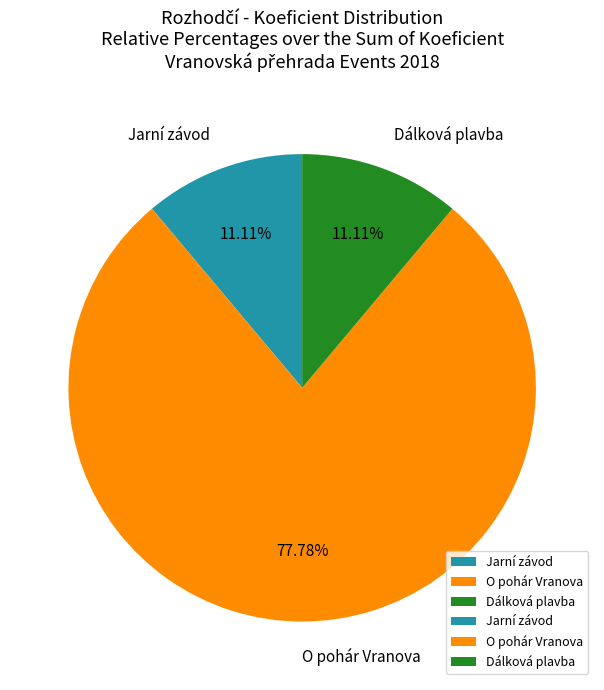

What is the largest slice in the pie chart?

O pohár Vranova